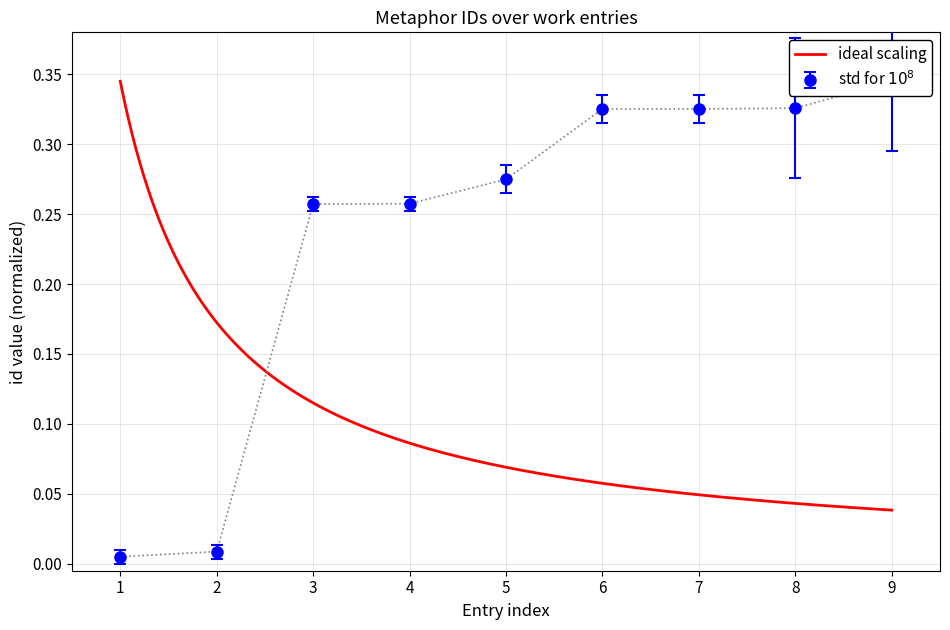

Is it true that ideal_scaling equals 0.3 at 9?

True